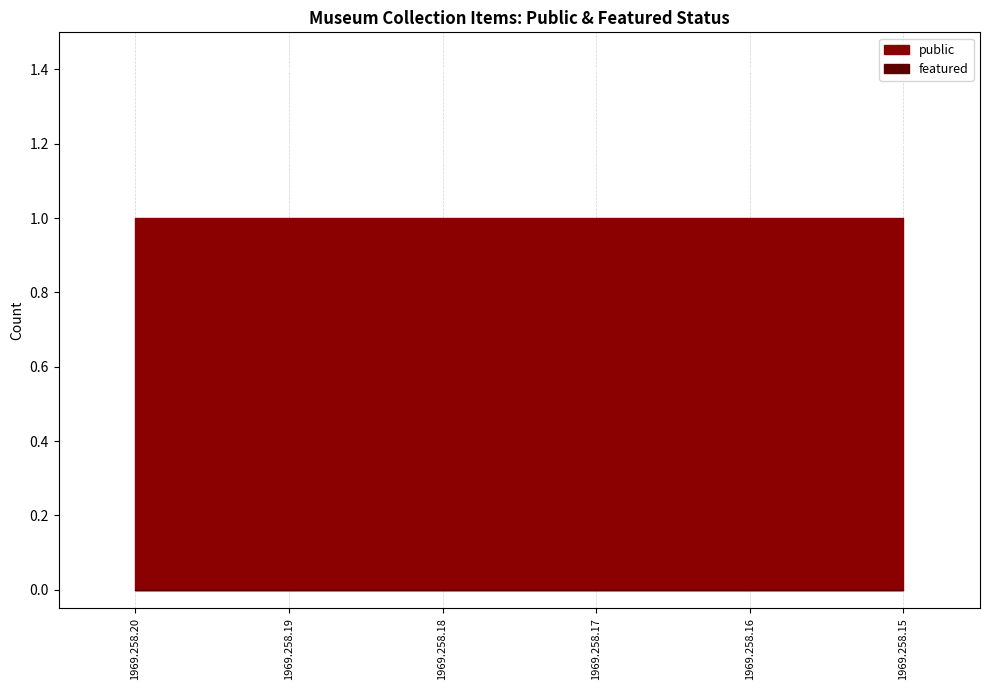

Reading right to left, list all the values displayed in this chart.

public: 1	1	1	1	1	1
featured: 0	0	0	0	0	0